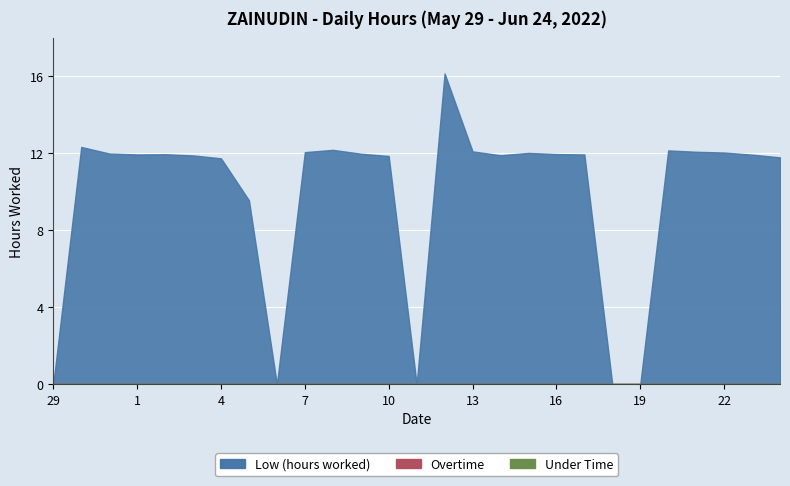

True or false: Low (hours worked) has a value of 7.0 at 2.

False